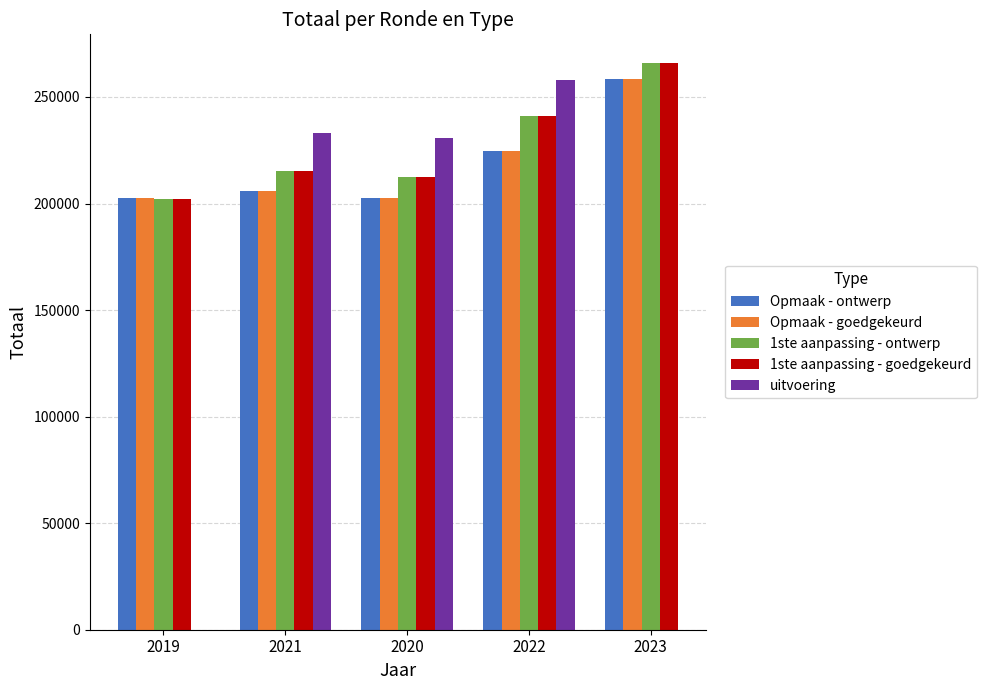

At which category does the chart reach its peak across all series?

2023